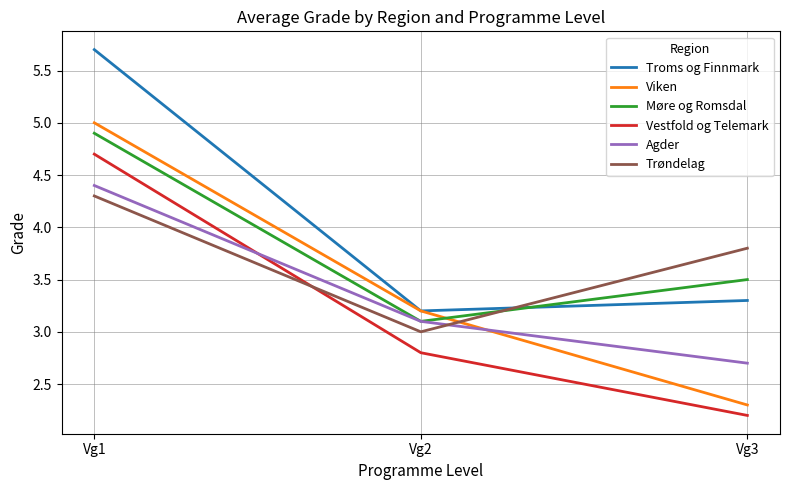

Is the value of Vestfold og Telemark at Vg3 greater than the value of Agder at Vg1?

No